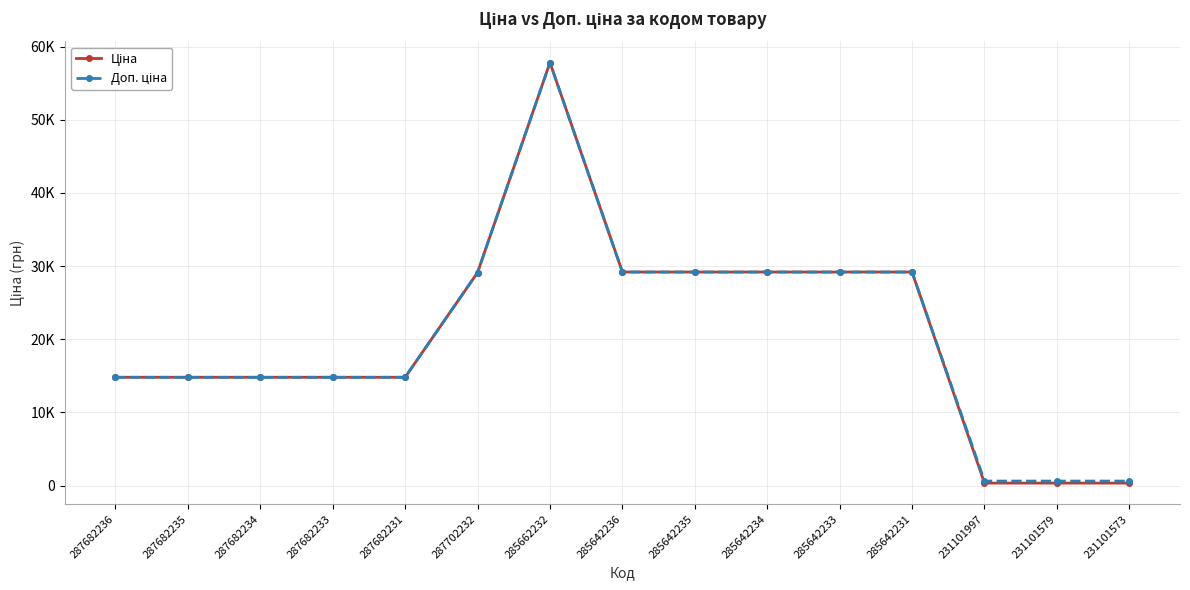

Reading left to right, what are all the values shown in this chart?

Ціна: 287682236=14800.8	287682235=14800.8	287682234=14800.8	287682233=14800.8	287682231=14800.8	287702232=29119.2	285662232=57826.2	285642236=29188.5	285642235=29188.5	285642234=29188.5	285642233=29188.5	285642231=29188.5	231101997=334.4	231101579=334.4	231101573=334.4
Доп. ціна: 287682236=14800.8	287682235=14800.8	287682234=14800.8	287682233=14800.8	287682231=14800.8	287702232=29119.2	285662232=57826.2	285642236=29188.5	285642235=29188.5	285642234=29188.5	285642233=29188.5	285642231=29188.5	231101997=613.0	231101579=613.0	231101573=613.0